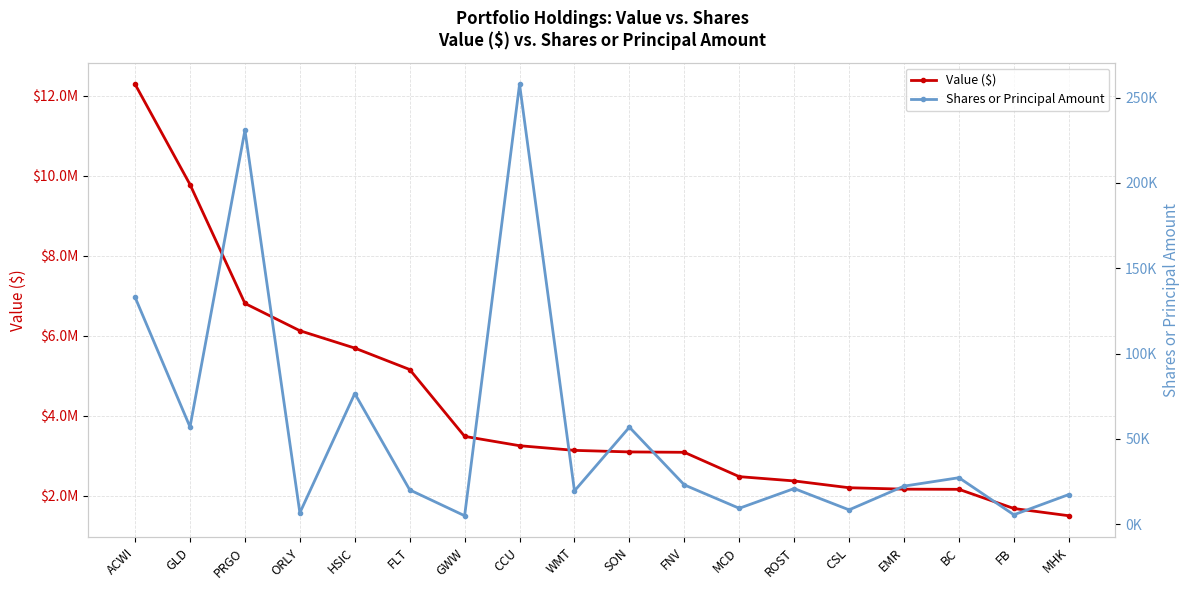

How many data points in Value ($) are above 3131429?

8